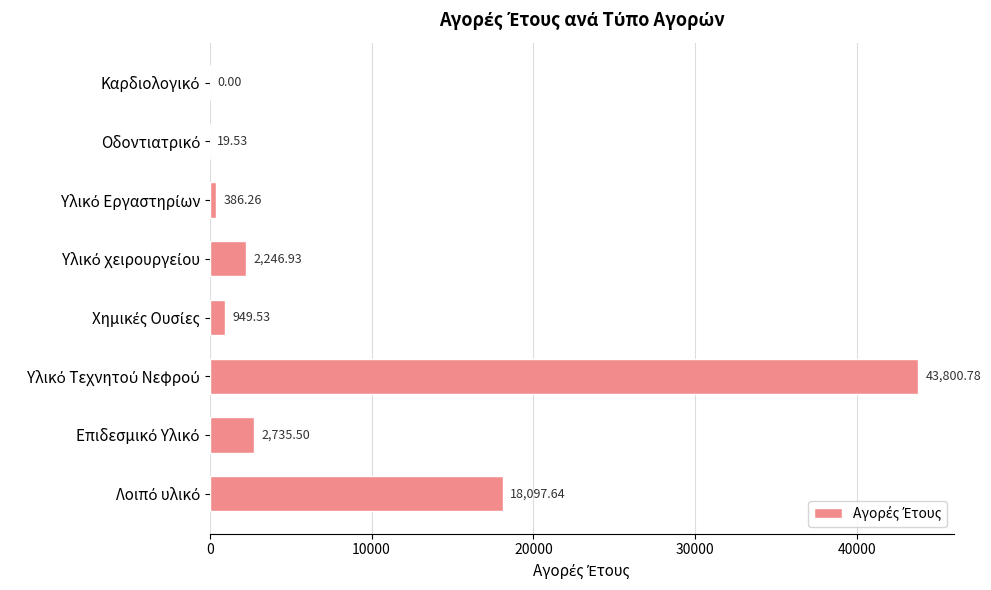

How many series are shown in this chart?

1